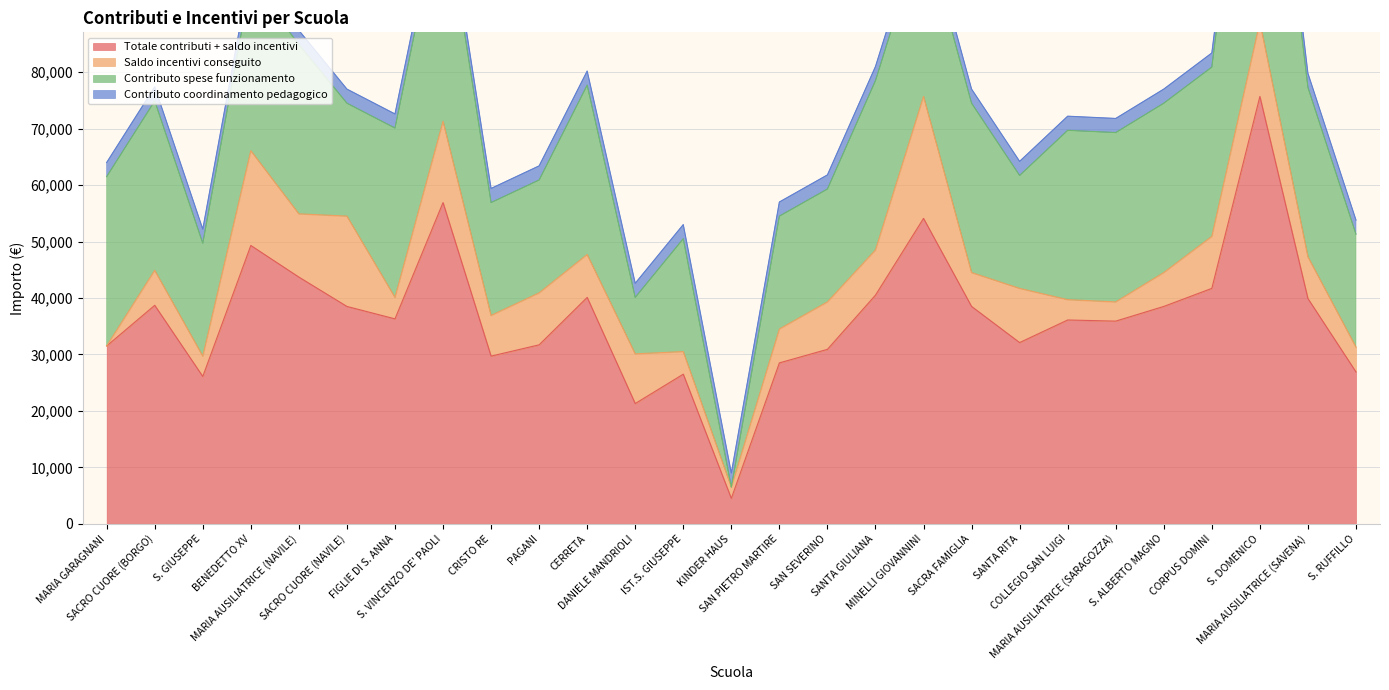

True or false: Totale contributi + saldo incentivi and Contributo coordinamento pedagogico cross at least once.

False